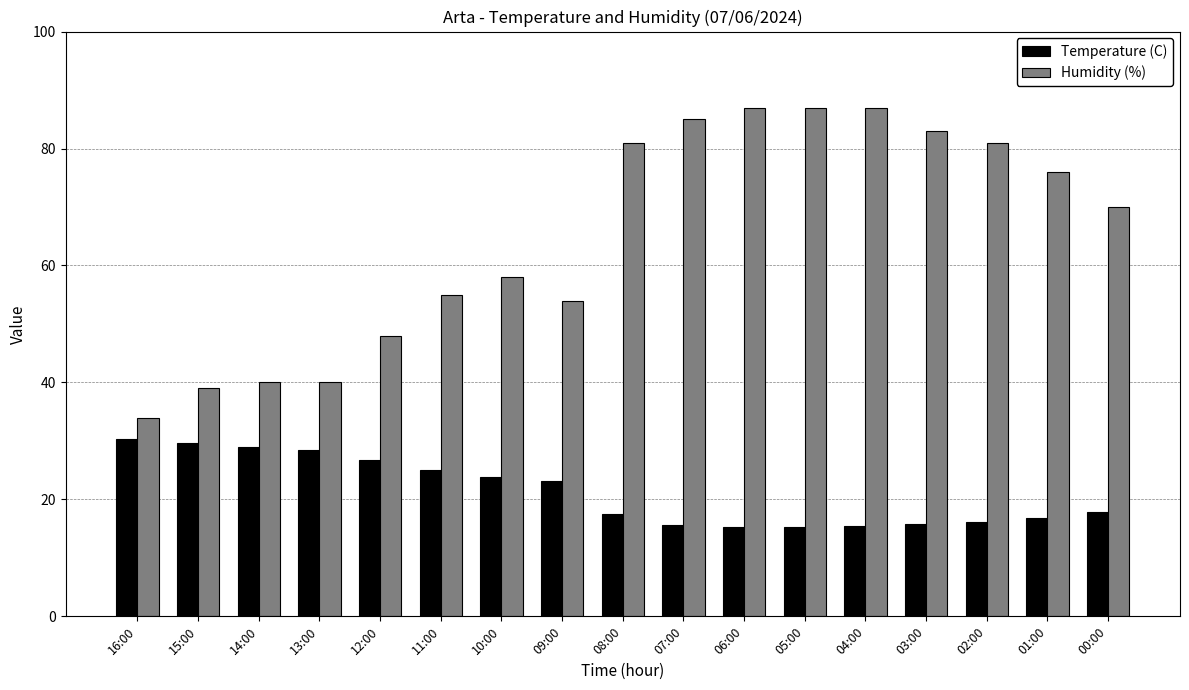

What is the difference between the maximum and minimum values in the Humidity (%) series?

53.0